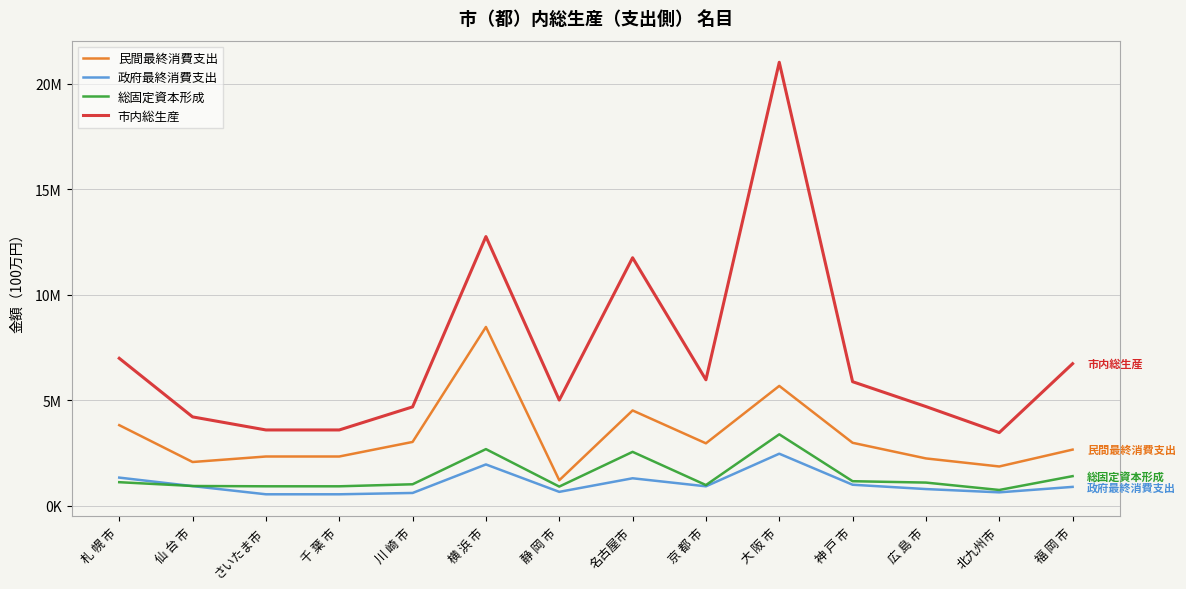

At which label does 民間最終消費支出 reach its peak?

横 浜 市